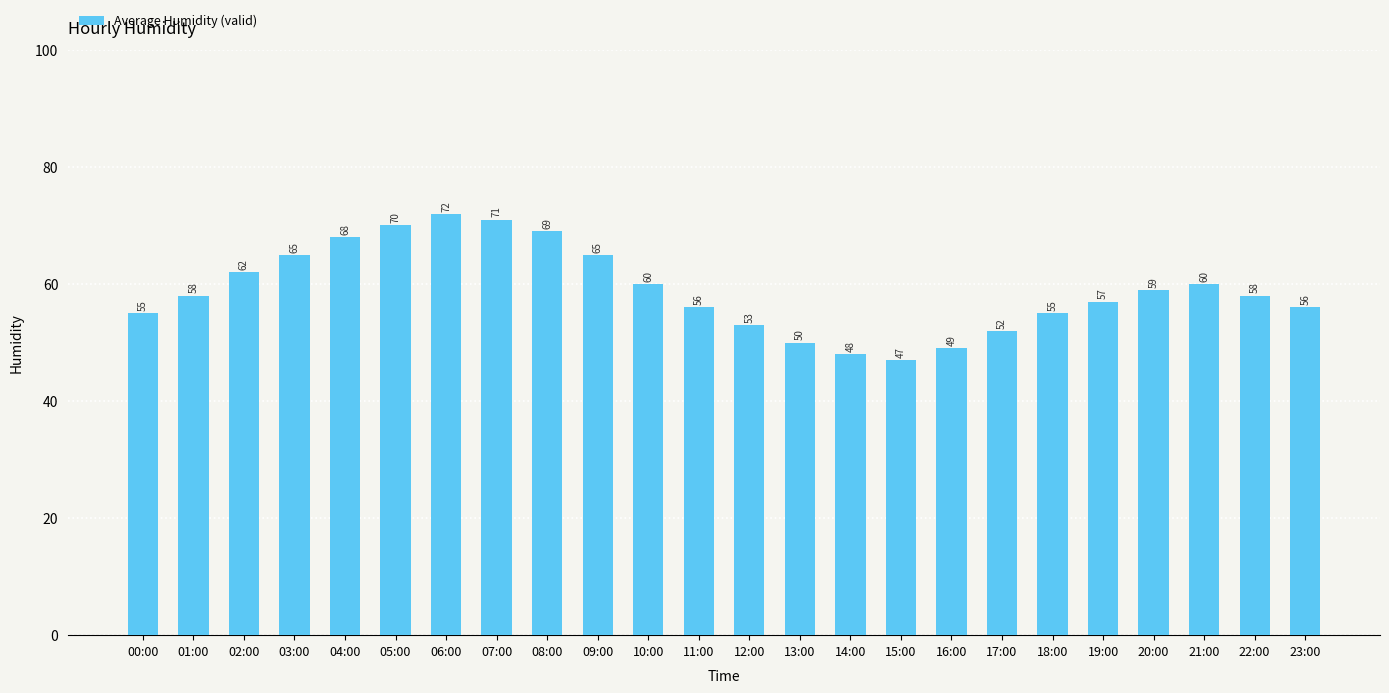

What is the label of the 16th bar from the left?

15:00